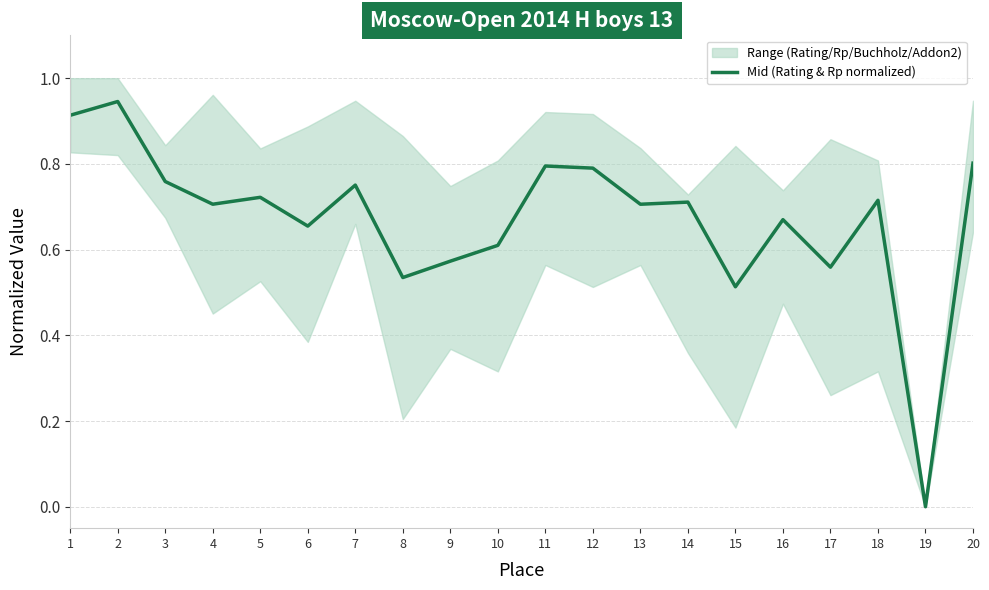

Count the number of values greater than 0.

19